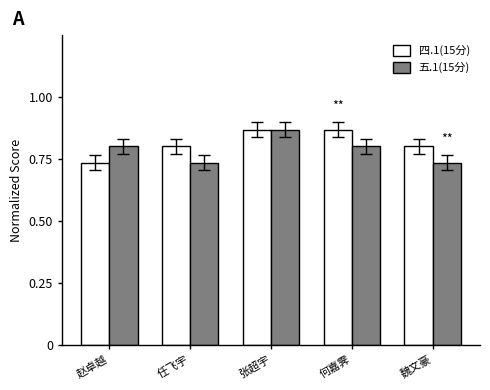

At which label does 五.1(15分) reach its peak?

张超宇